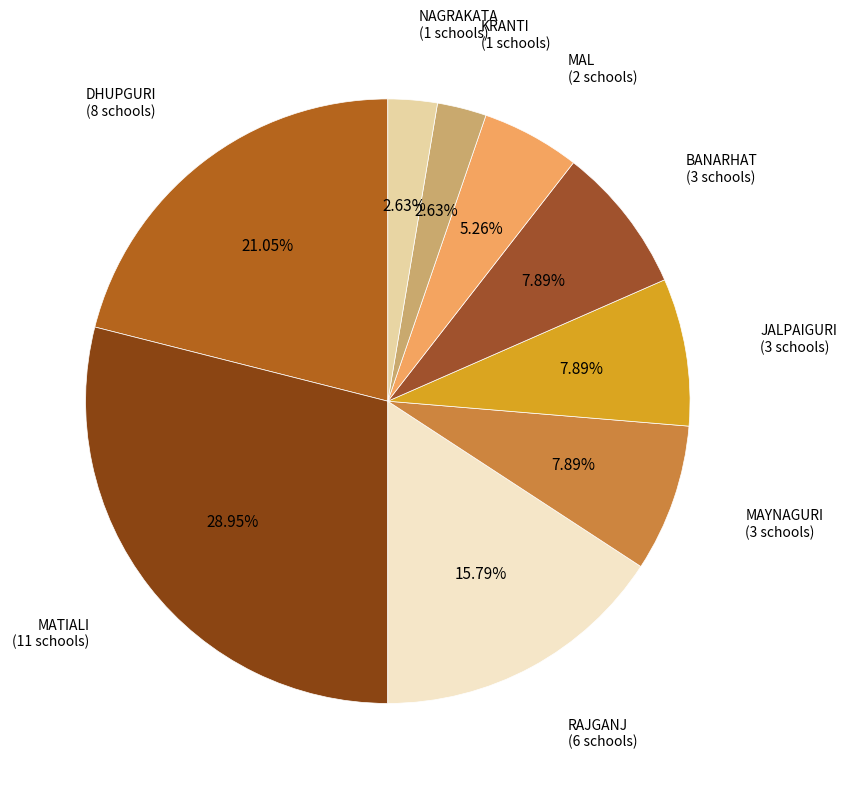

Combined, what portion of the pie is RAJGANJ and MATIALI?

44.7%